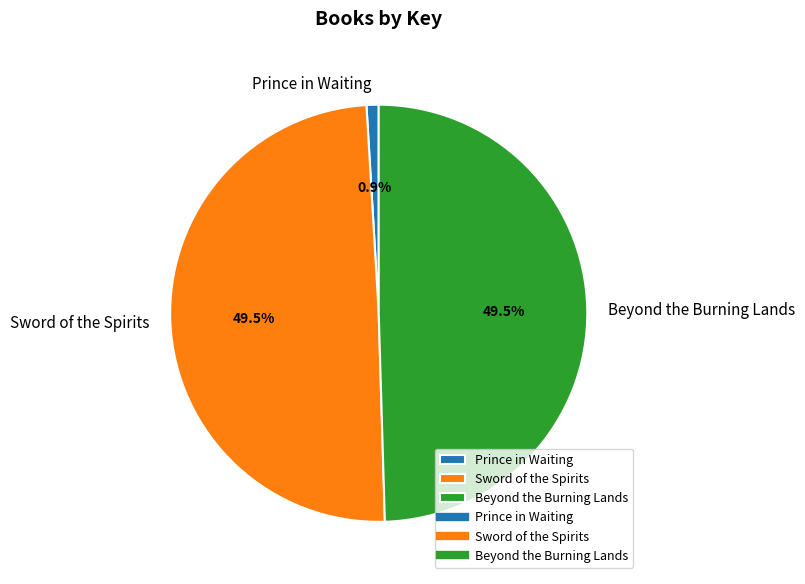

What is the smallest slice in the pie chart?

Prince in Waiting